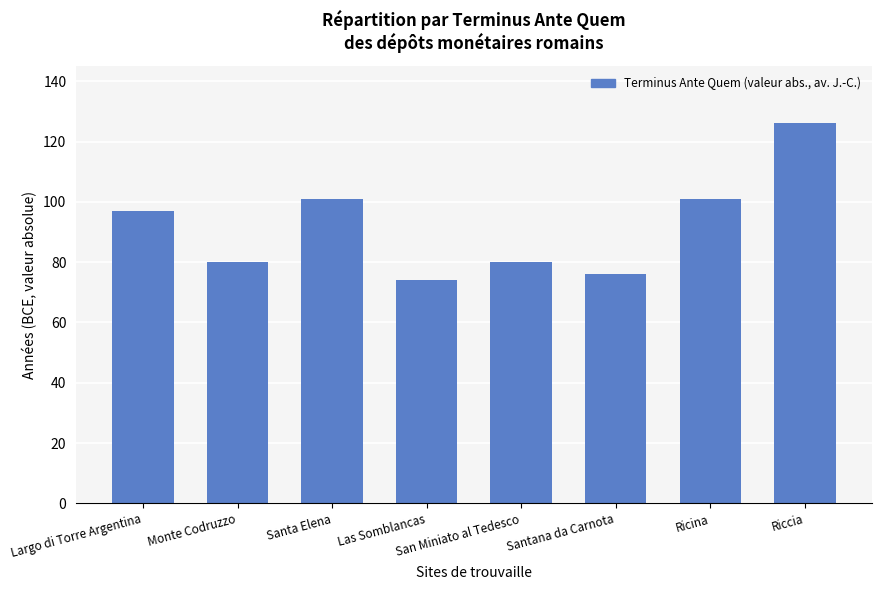

What is the difference between the maximum and minimum values?

52